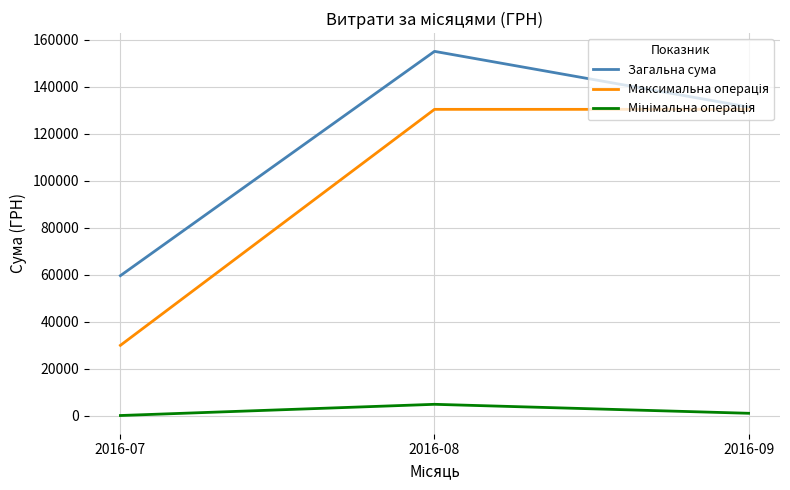

How many lines are shown in the chart?

3